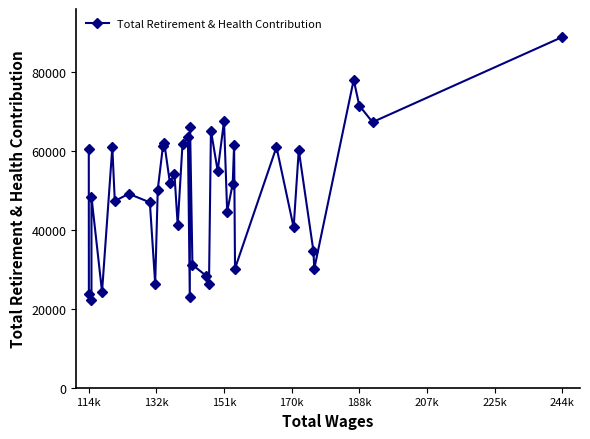

How many interior local peaks (higher than both neighbors) does the data have?

13